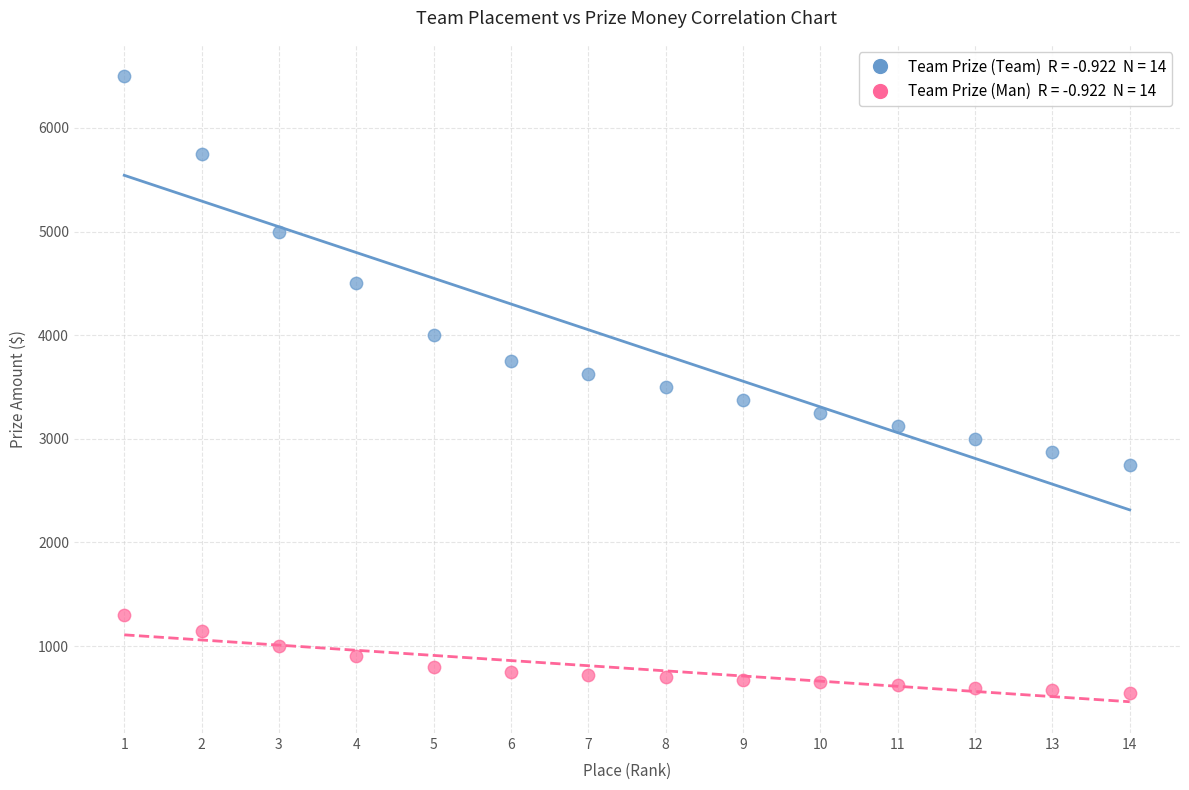

Across all data points, what is the range of Y values (max minus min)?

5950